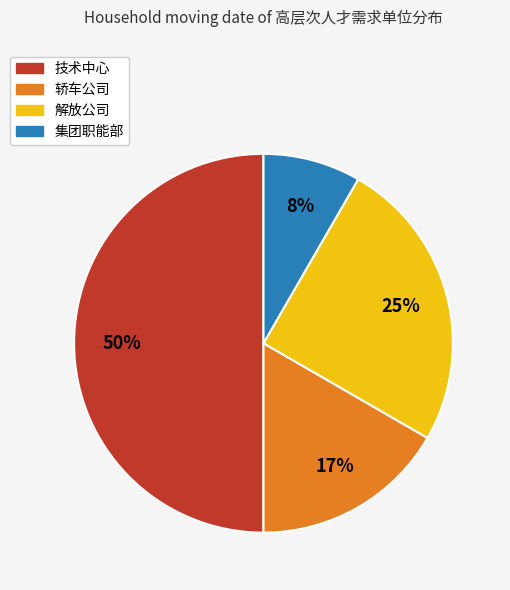

Is 集团职能部 the majority of the pie?

No